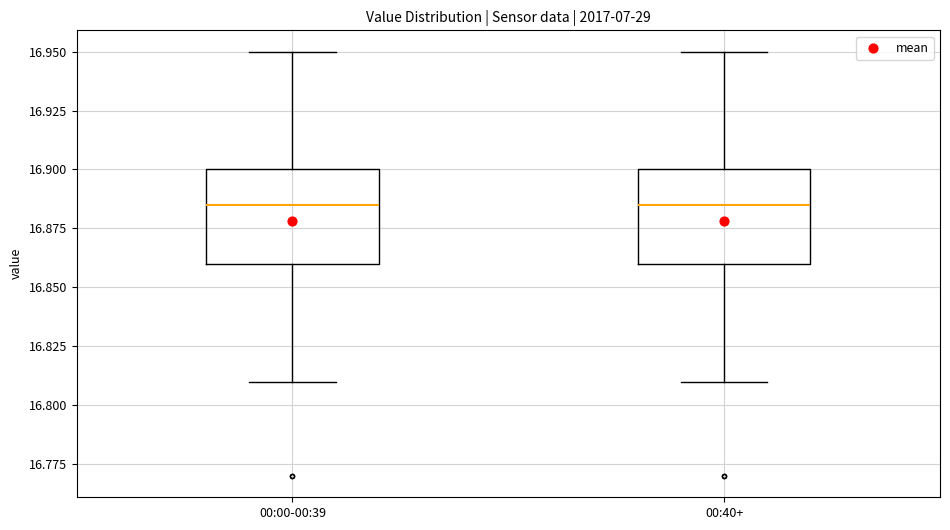

Reading left to right, transcribe this box plot: for each box, give where its median line is, the range the box spans, and where its two whiskers end, as read against the y-axis. The values are not printed on the chart, so give them approximately, as read against the axis.

00:00-00:39: median 16.885, box 16.860 to 16.900, whiskers 16.810 to 16.950
00:40+: median 16.885, box 16.860 to 16.900, whiskers 16.810 to 16.950